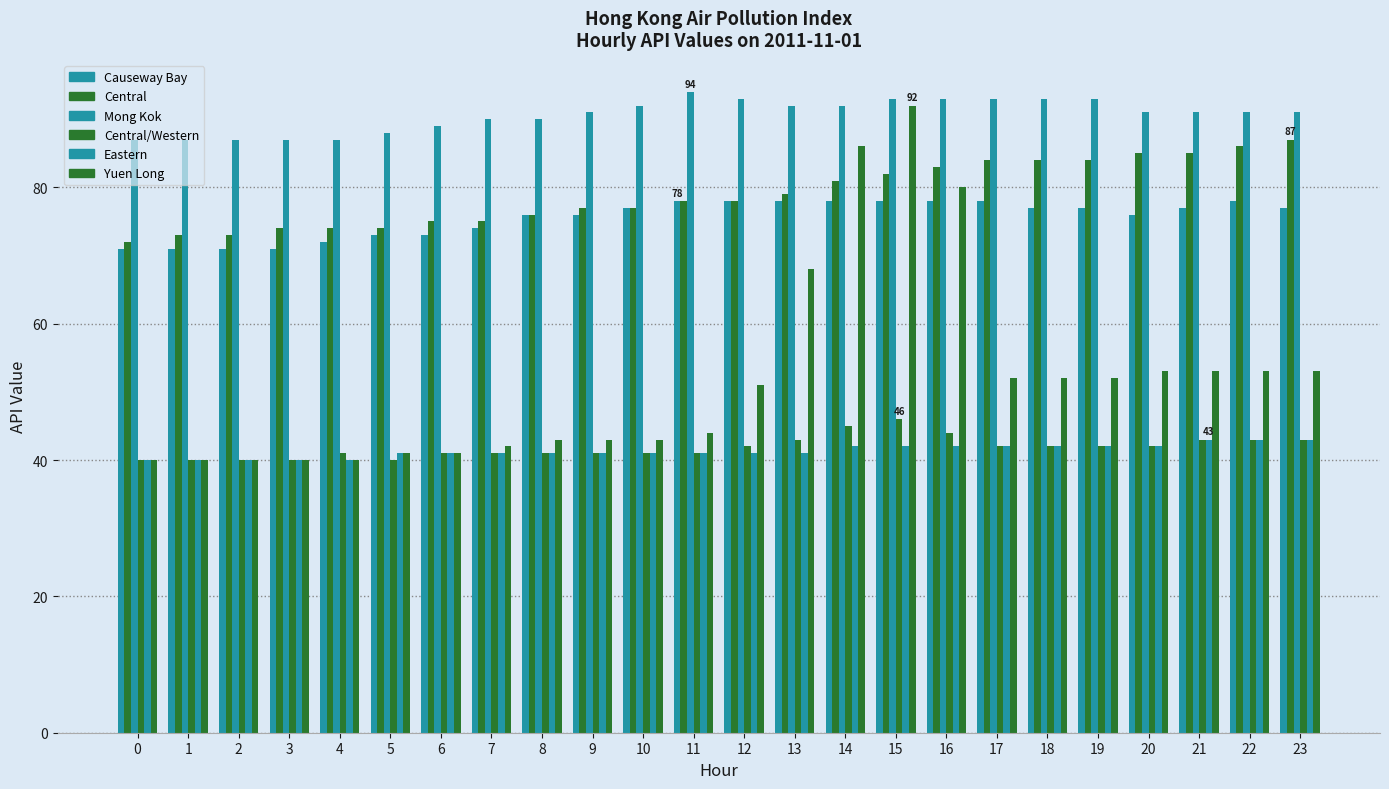

Which series has the largest total across all categories?

Mong Kok